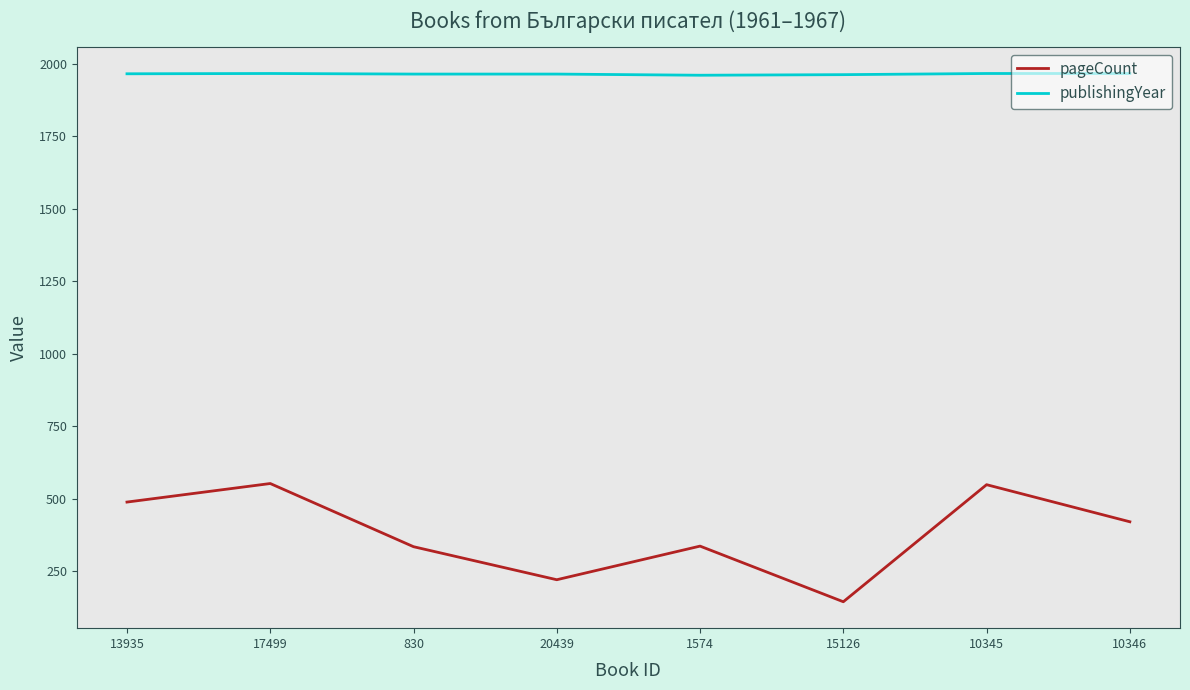

What is the spread (max minus min) of values at 10346?

1547